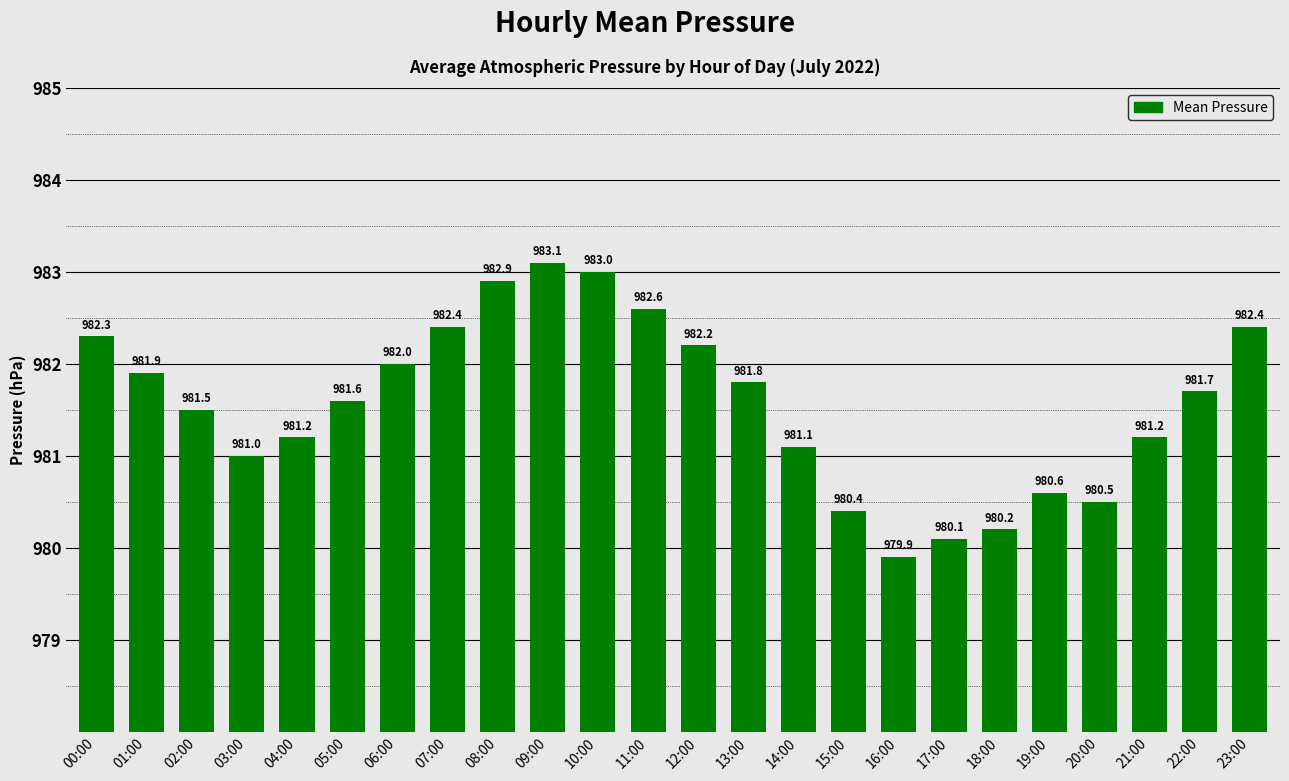

What is the approximate value at 20:00?

980.5